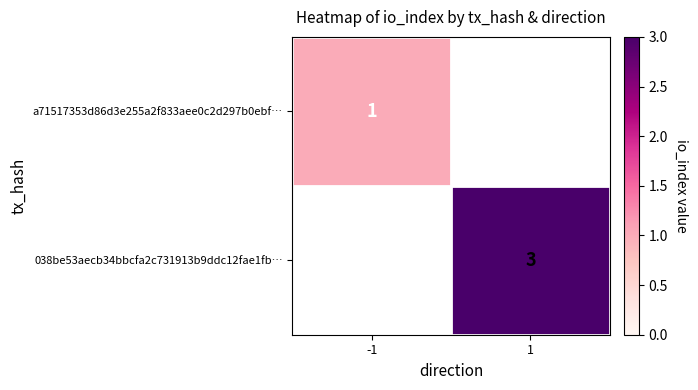

Is the value of 038be53aecb34bbcfa2c731913b9ddc12fae1fb… at 1 greater than the value of a71517353d86d3e255a2f833aee0c2d297b0ebf… at -1?

Yes